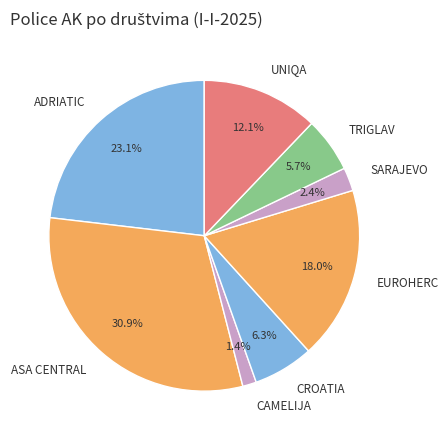

Rank the categories by value from lowest to highest.

CAMELIJA, SARAJEVO, TRIGLAV, CROATIA, UNIQA, EUROHERC, ADRIATIC, ASA CENTRAL